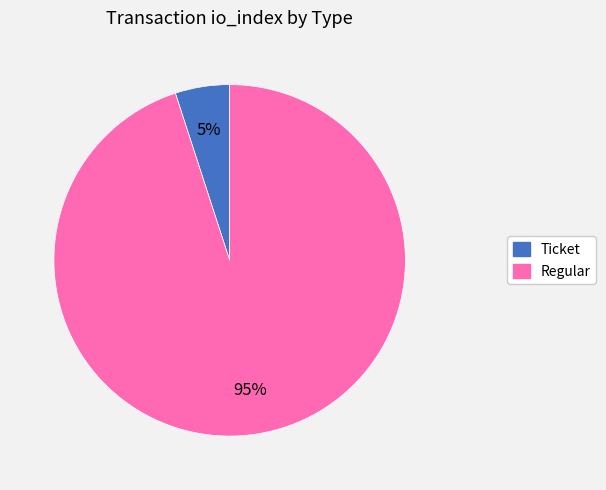

Is it true that Regular is 99% of the pie?

False